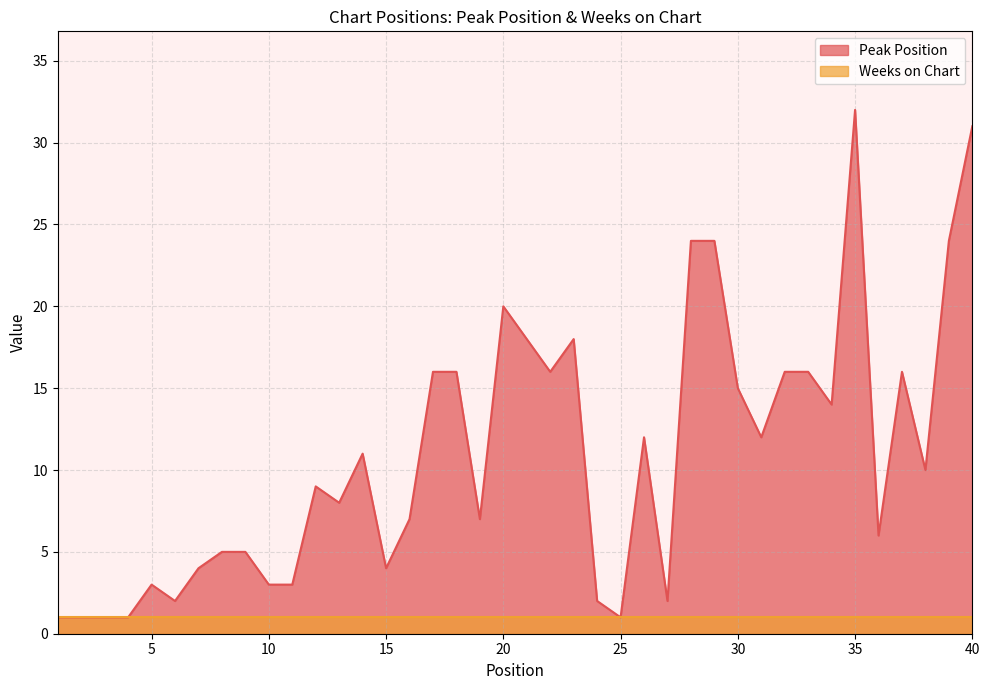

Rank the categories by value from lowest to highest.

1, 2, 3, 4, 25, 6, 24, 27, 5, 10, 11, 7, 15, 8, 9, 36, 16, 19, 13, 12, 38, 14, 26, 31, 34, 30, 17, 18, 22, 32, 33, 37, 21, 23, 20, 28, 29, 39, 40, 35